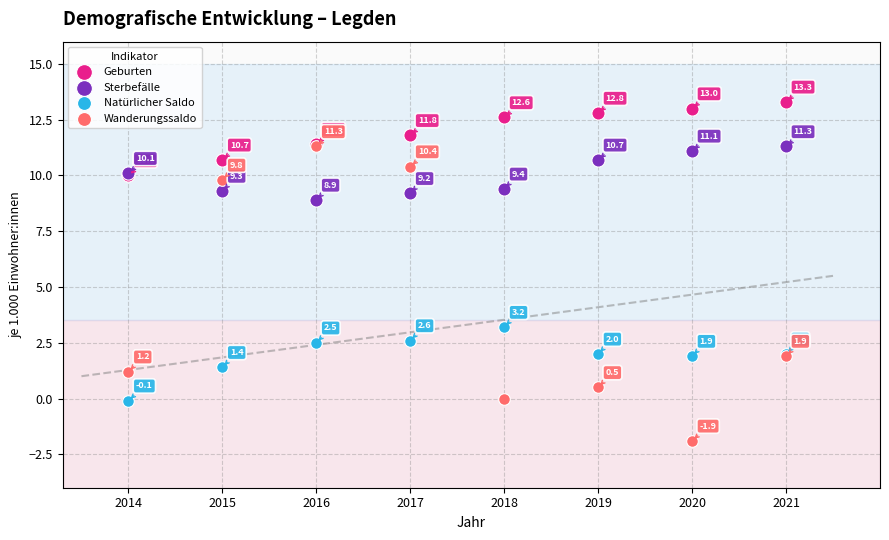

In the Natürlicher Saldo series, what Y value is closest to 1?

1.4